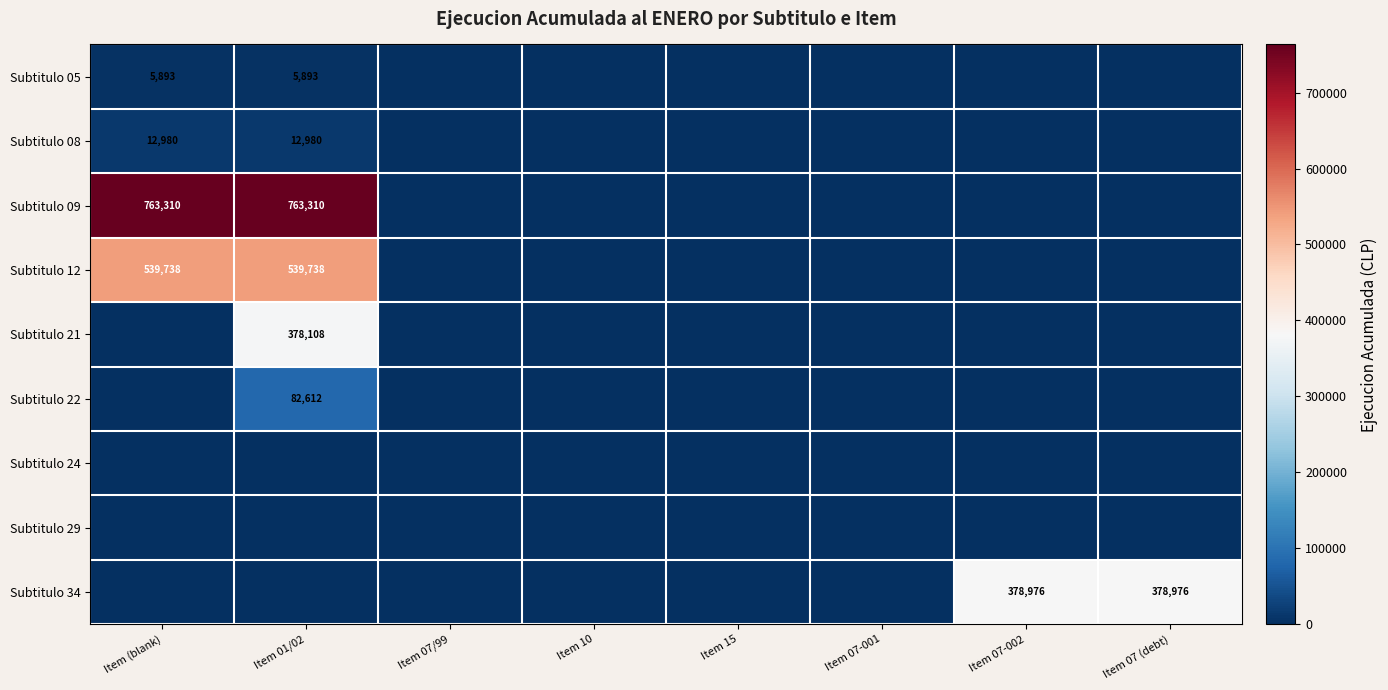

The Subtitulo 34 series shows -148245 at Item (blank). True or false?

False